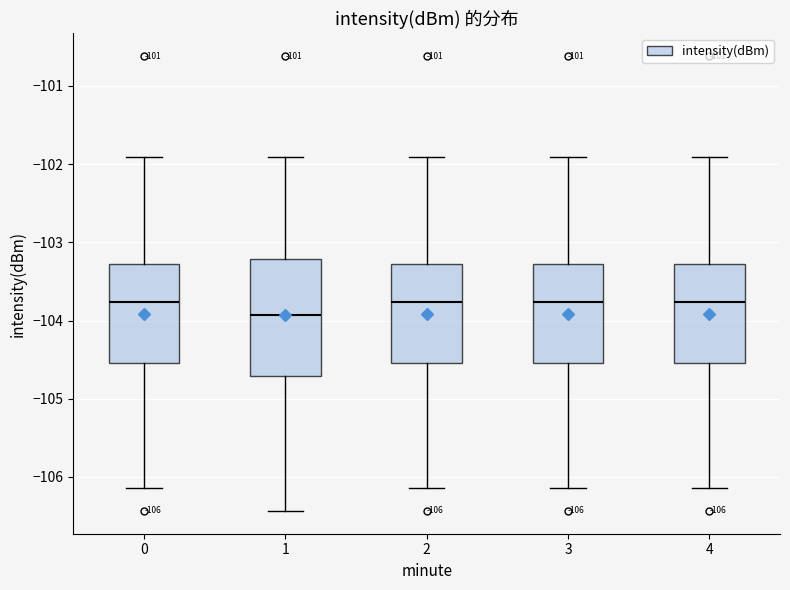

Which box has the lowest median line?

1